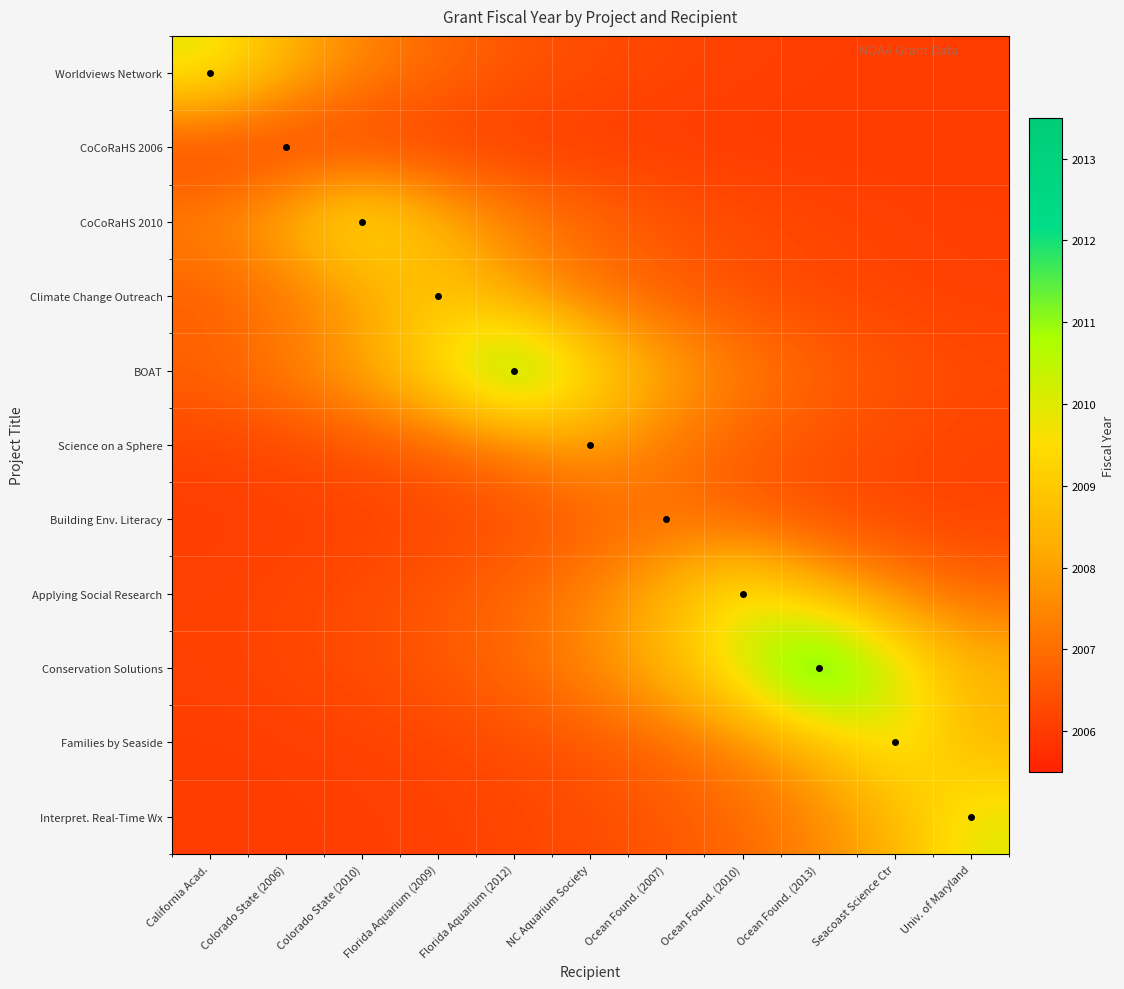

Rank the series at Colorado State (2006) from lowest to highest value.

CoCoRaHS 2006, Interpret. Real-Time Wx, Families by Seaside, Building Env. Literacy, Applying Social Research, Conservation Solutions, Science on a Sphere, Climate Change Outreach, BOAT, Worldviews Network, CoCoRaHS 2010